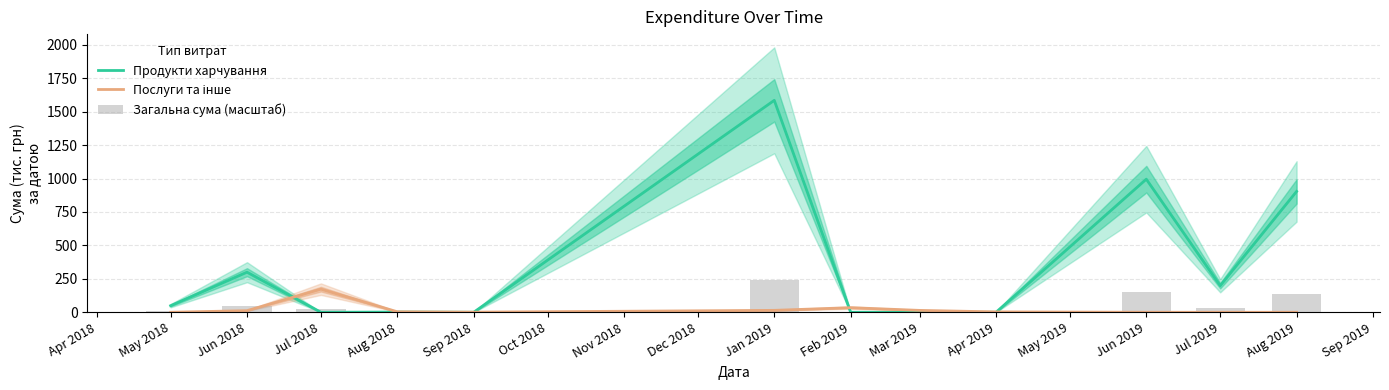

Is it true that Продукти харчування equals 995.5 at Jun 2019?

True